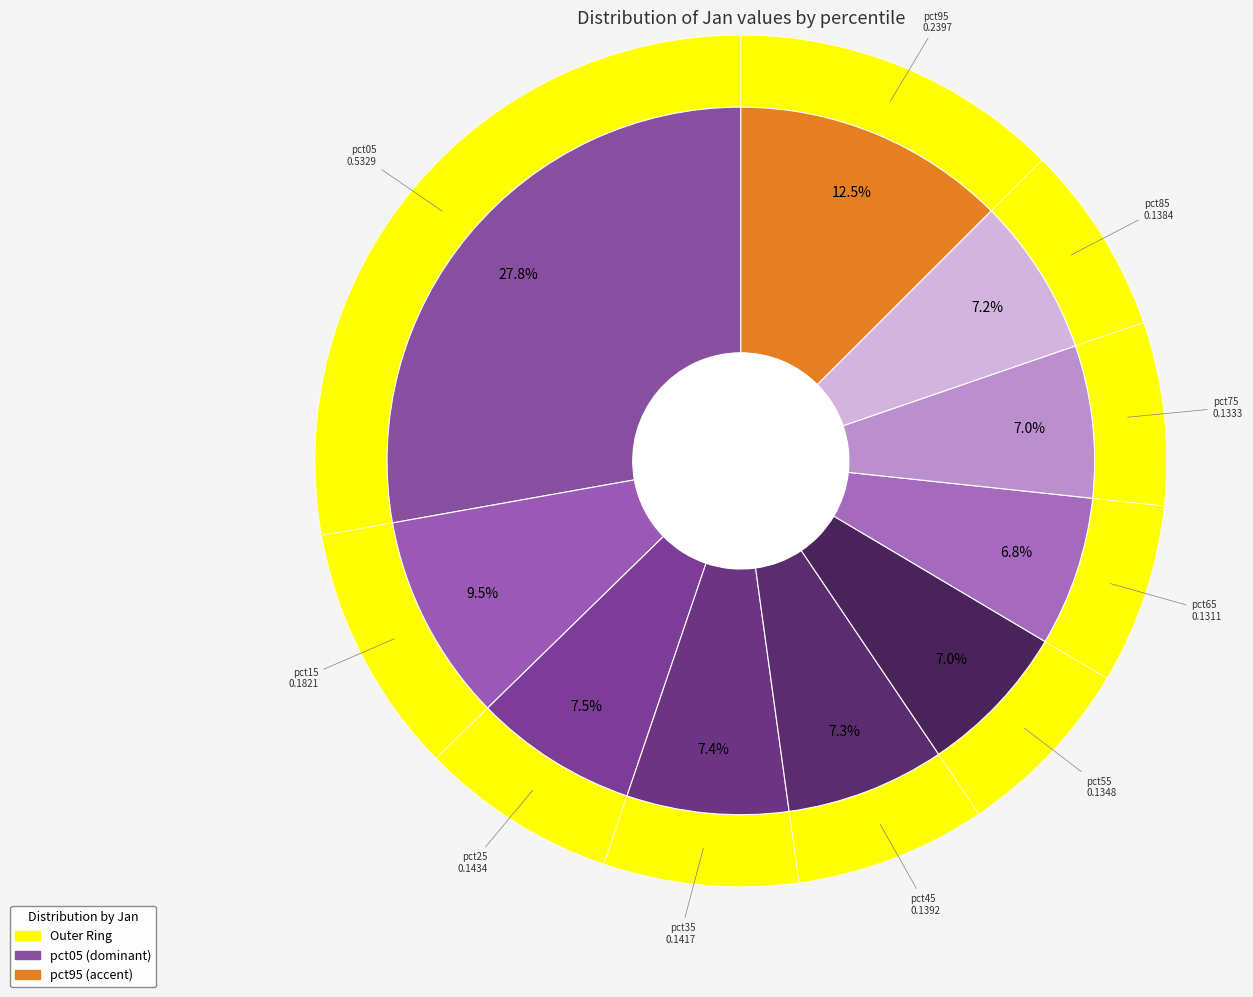

Which has a higher value, pct65 or pct25?

pct25